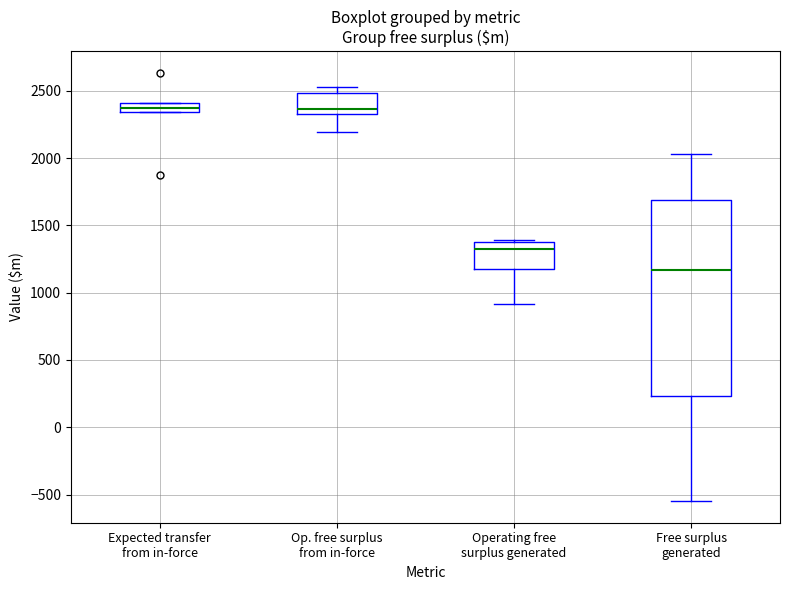

Which box has the lowest median line?

Free surplus generated